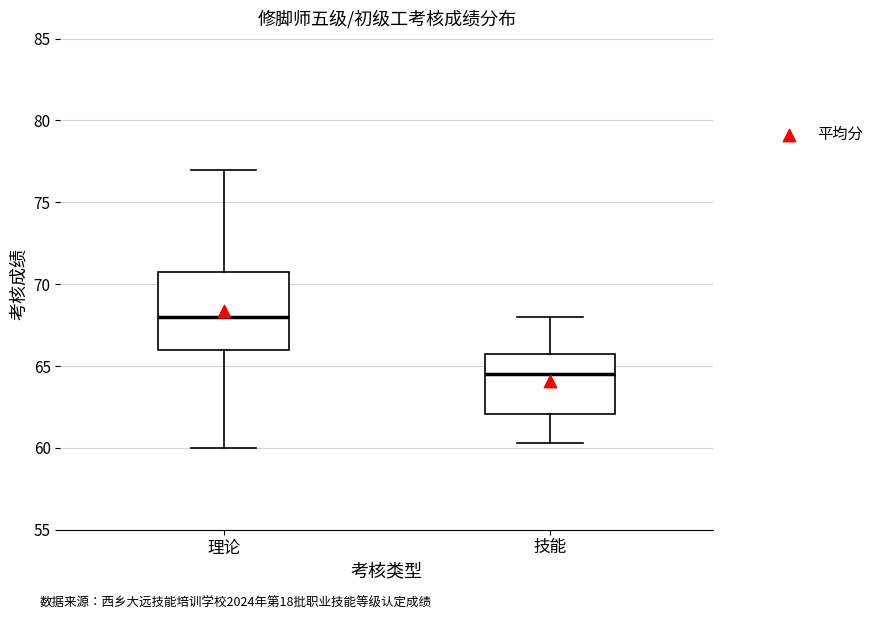

Comparing the boxes themselves (not the whiskers), which one is the tallest?

理论